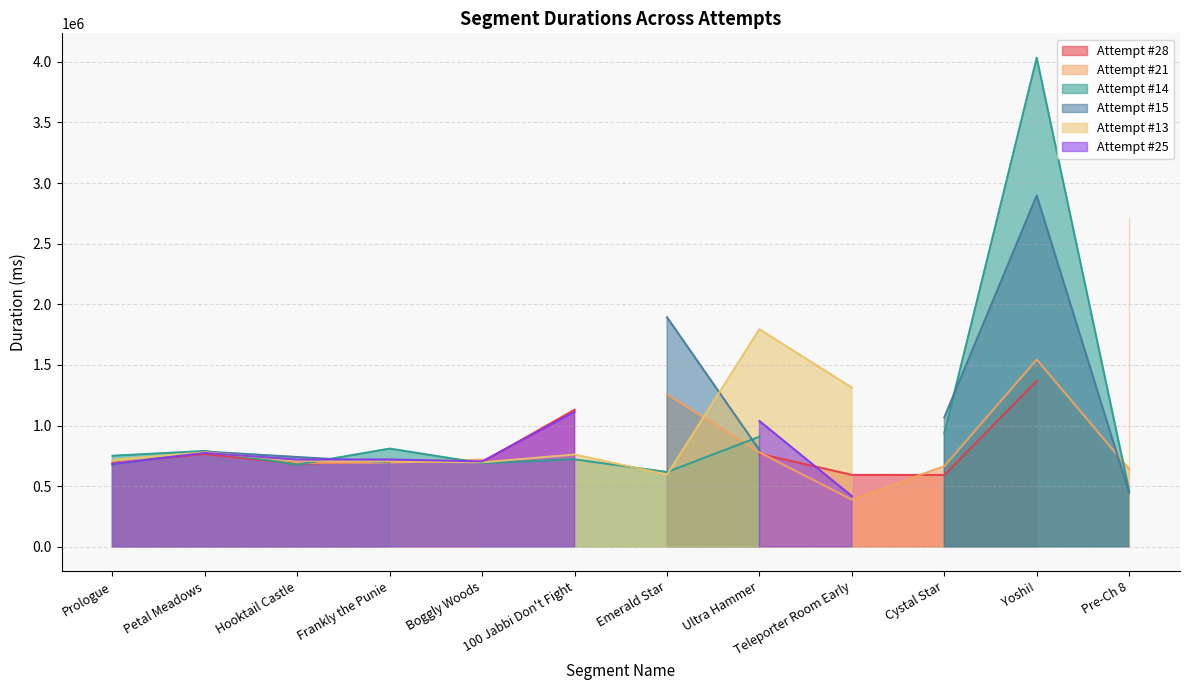

What is the maximum value shown in the chart?

4033083